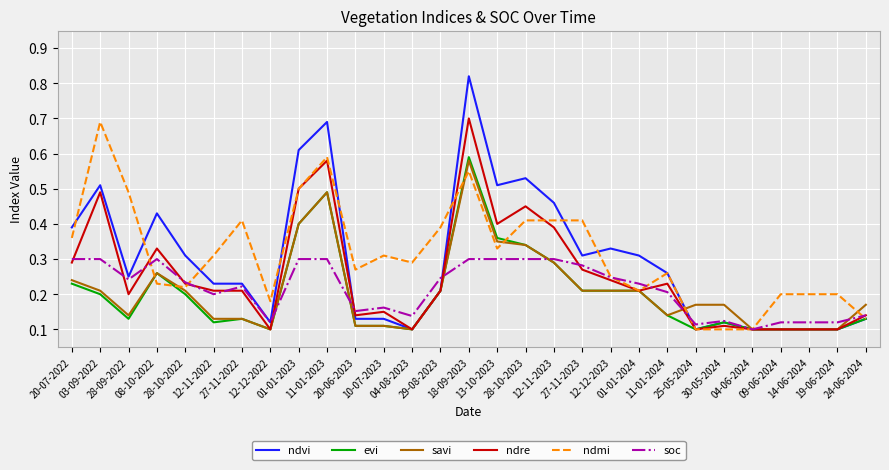

Count the number of data series in this chart.

6